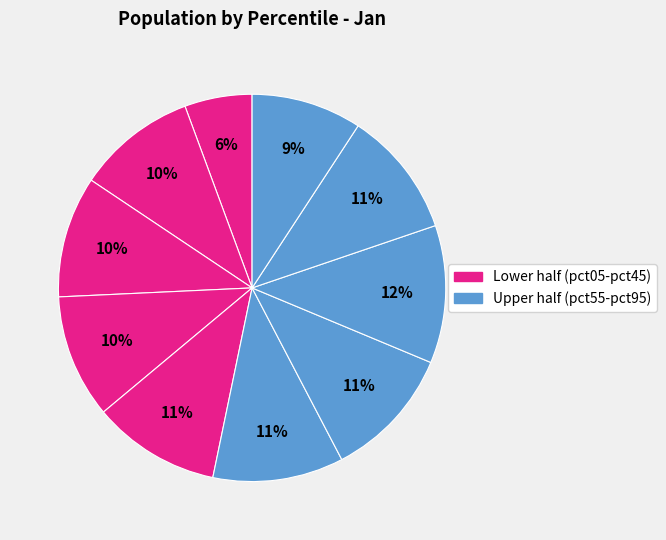

Which category has the biggest portion of the pie?

pct75